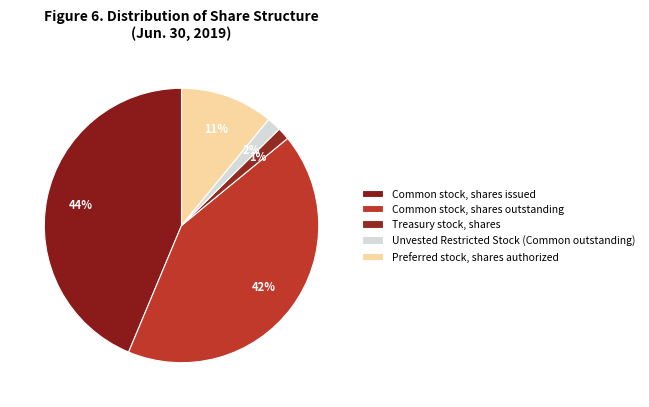

Count the number of slices in the pie.

5